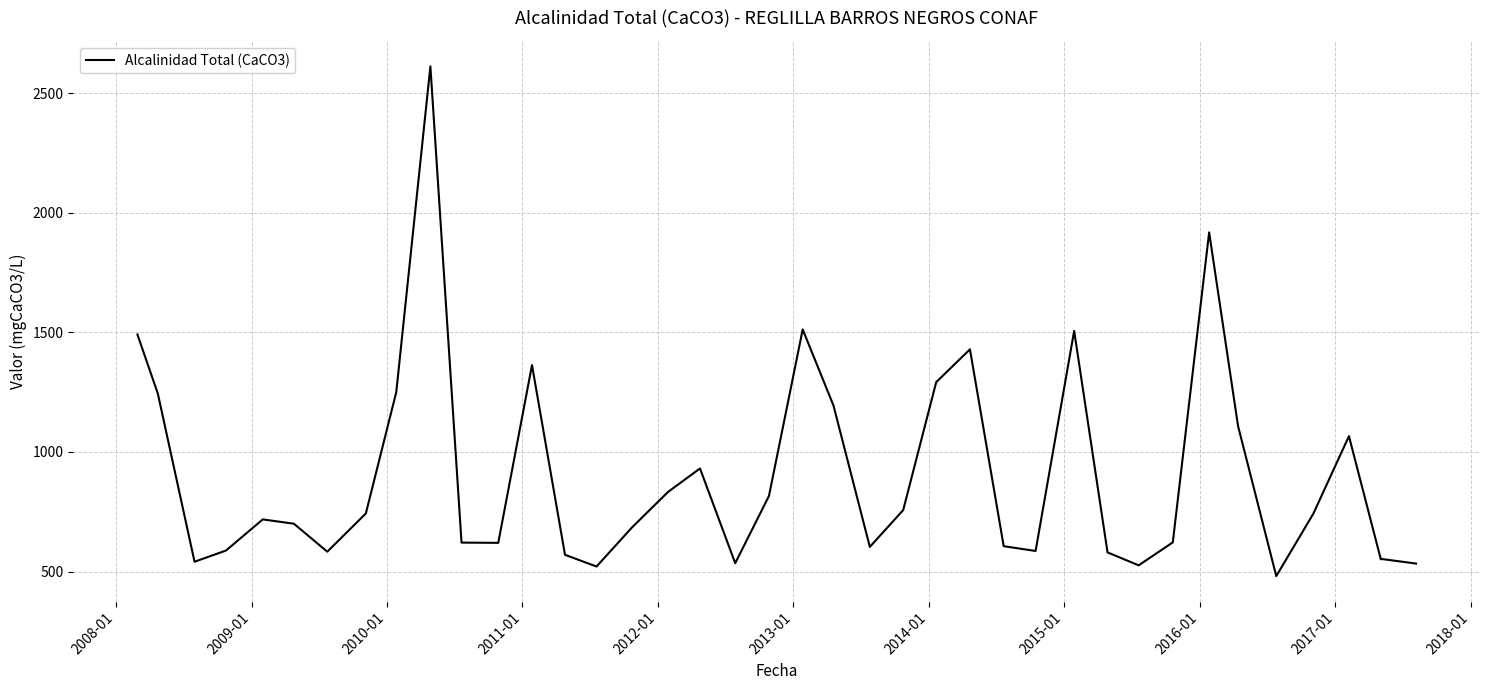

What is the smallest value displayed?

481.0